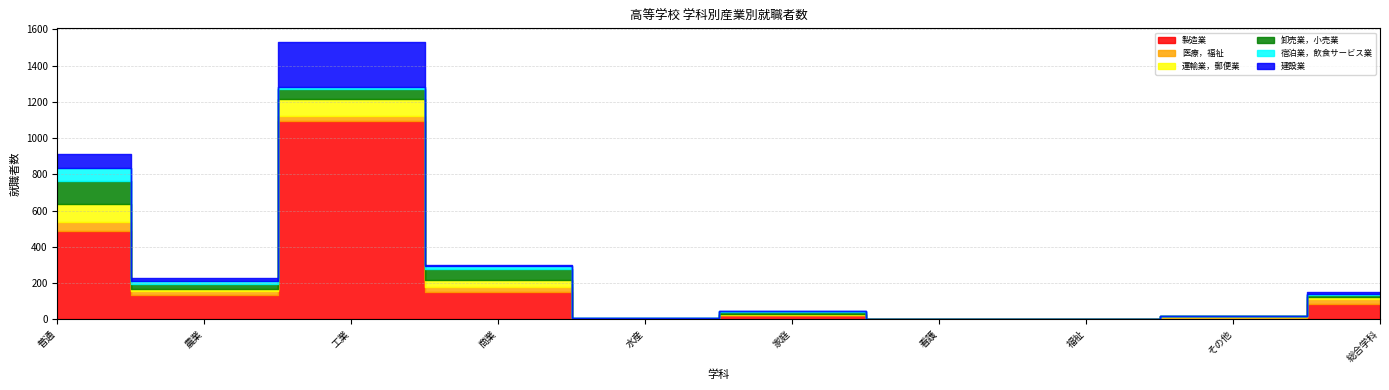

Rank the categories by 医療，福祉 value from lowest to highest.

看護, 家庭, 福祉, 水産, その他, 農業, 商業, 総合学科, 工業, 普通